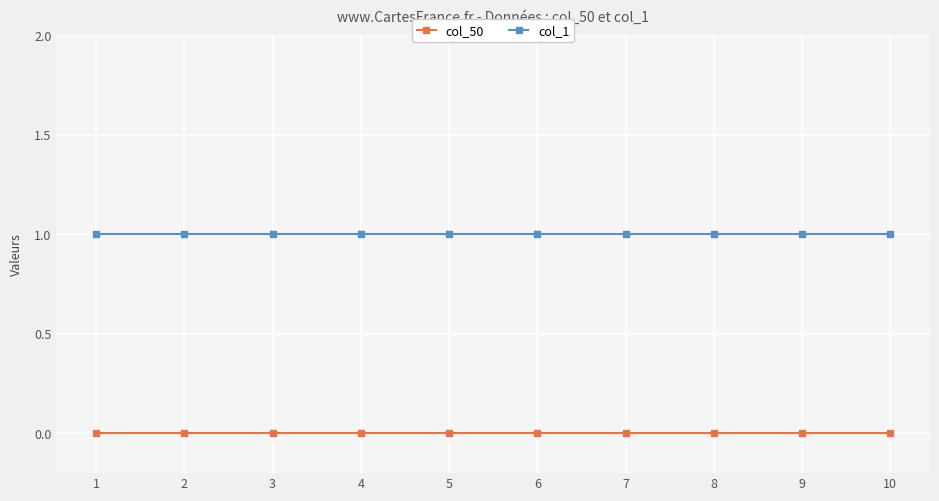

Rank the series at 10 from highest to lowest value.

col_1, col_50